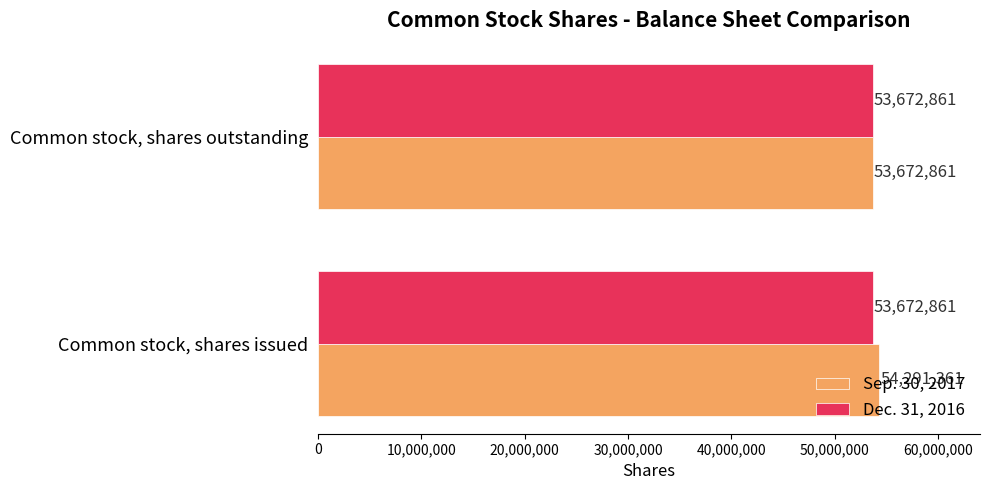

What is the total value across all series at Common stock, shares outstanding?

107345722